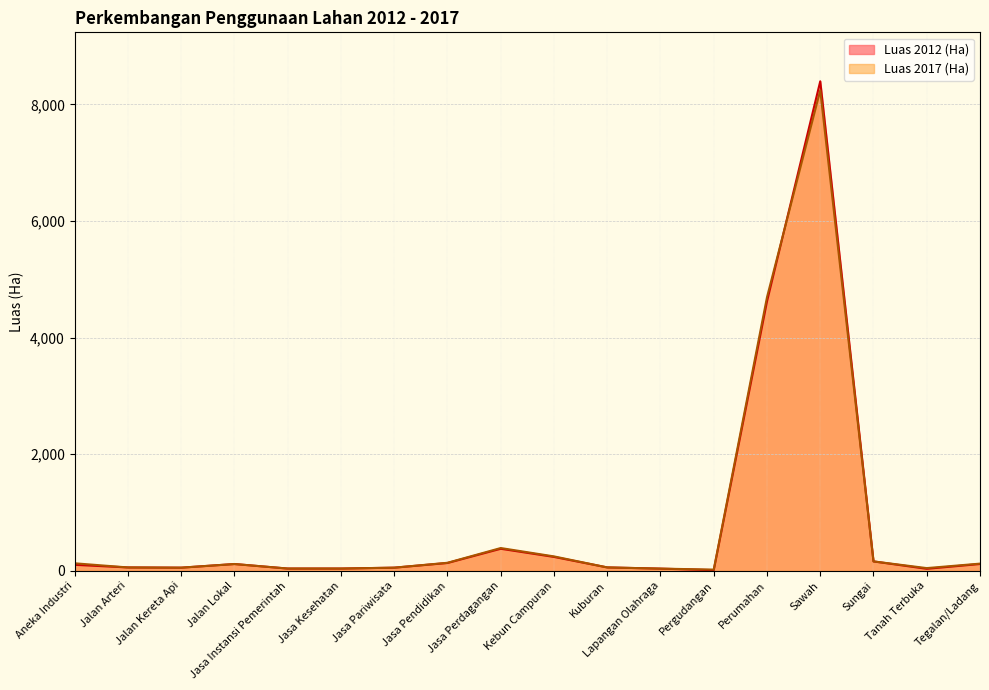

What is the value of the Luas 2017 (Ha) point at the 2nd from the left?

56.8